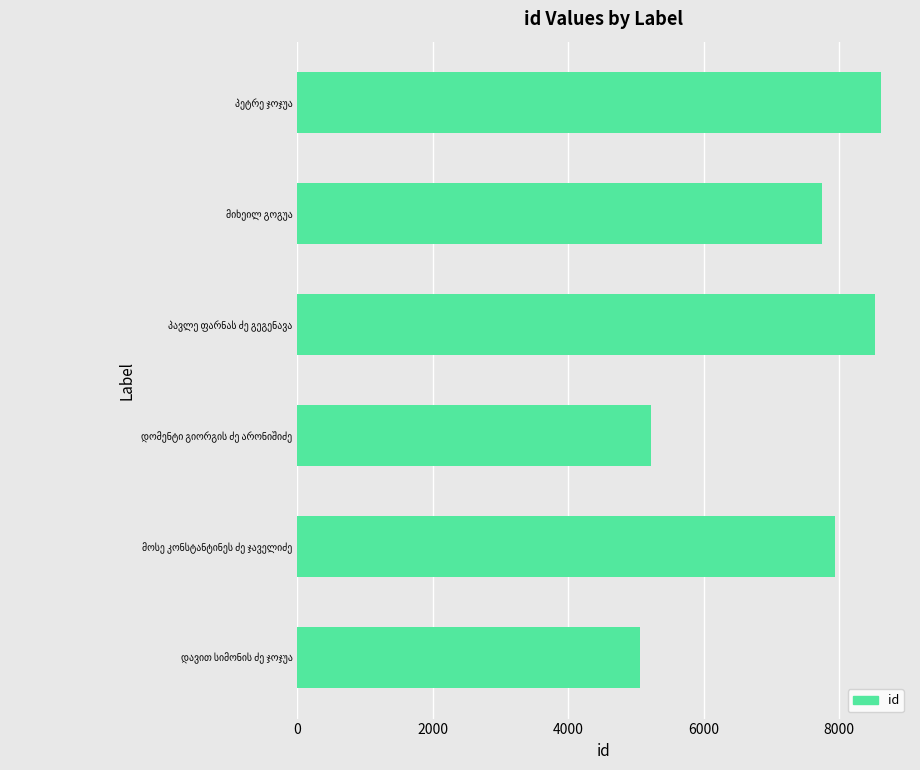

What is the difference between the maximum and minimum values?

3548